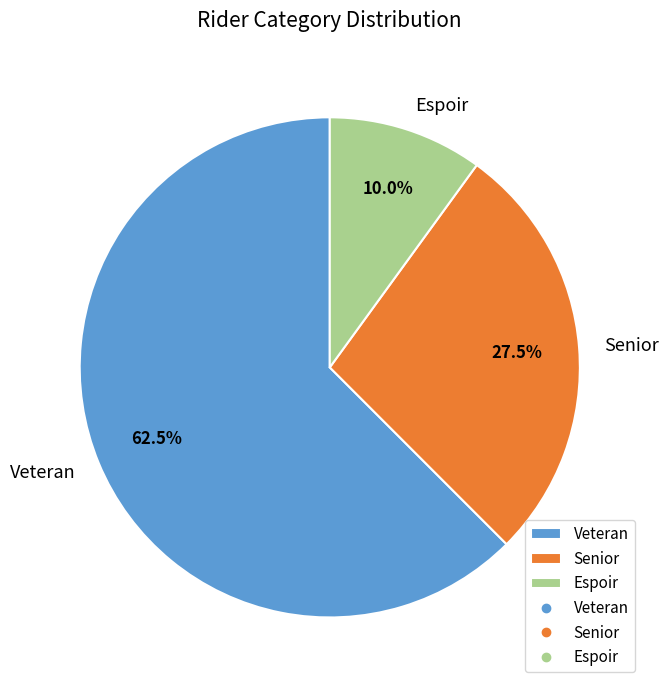

What is the ratio of the value at Veteran to the value at Senior?

2.3